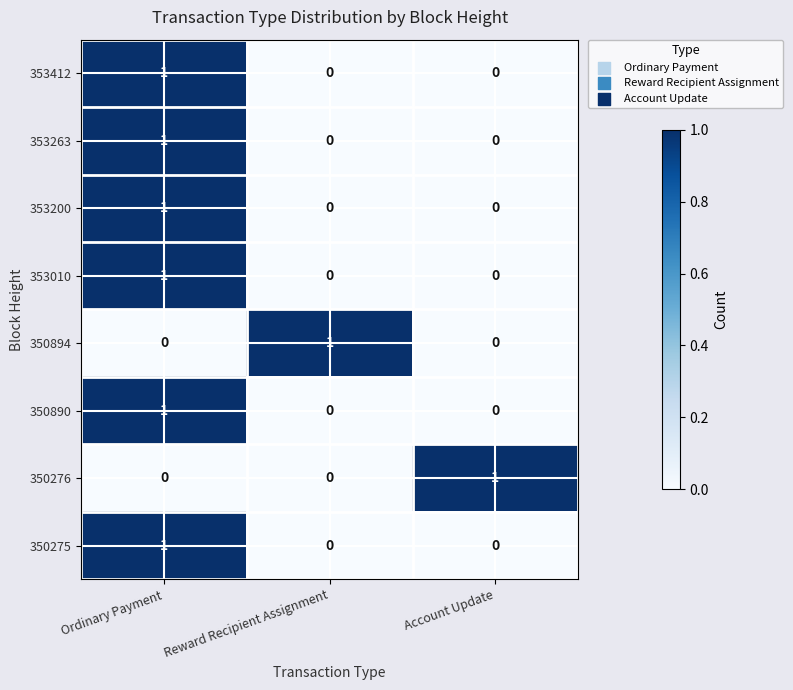

What is the total value across all series at Reward Recipient Assignment?

1